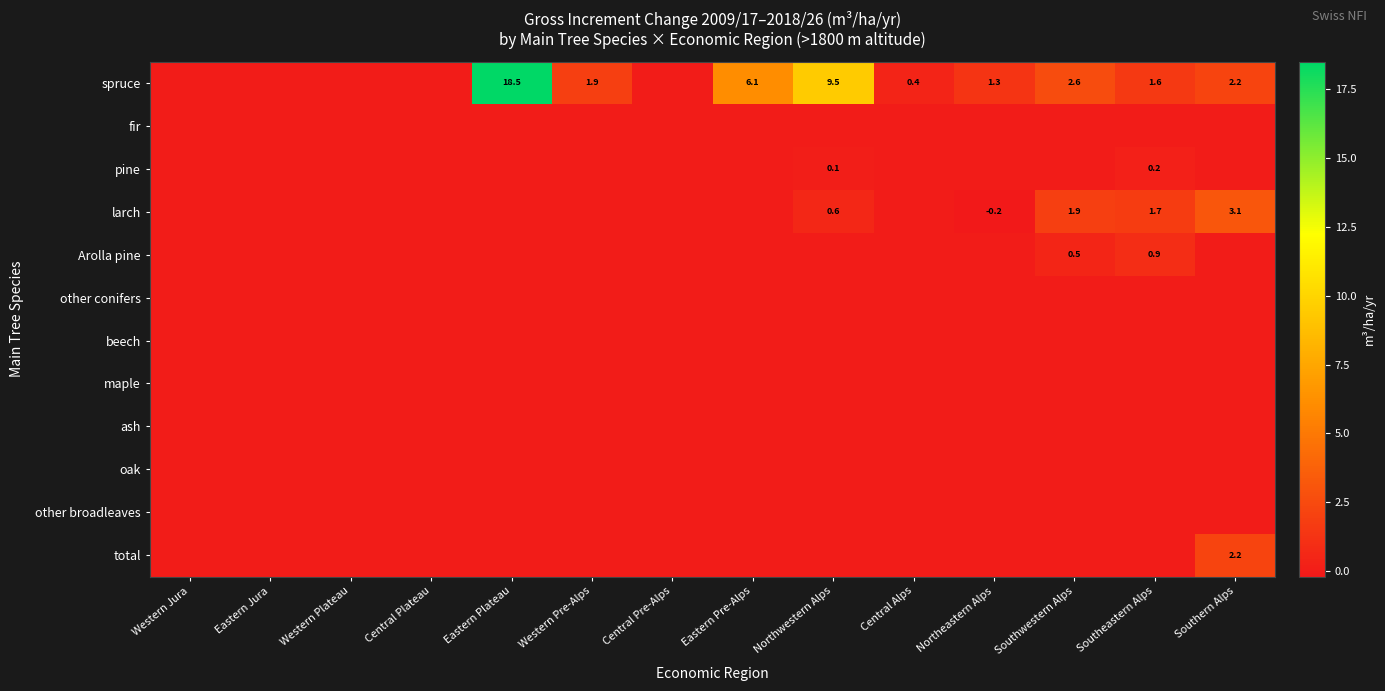

Which series has the widest spread of values?

spruce